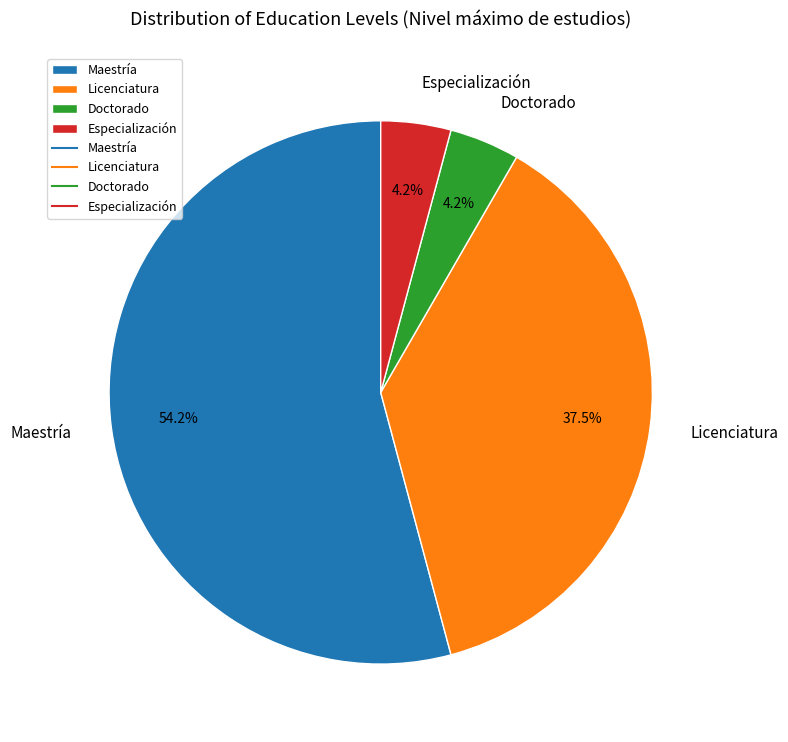

To the nearest percent, what portion does Doctorado represent?

4%